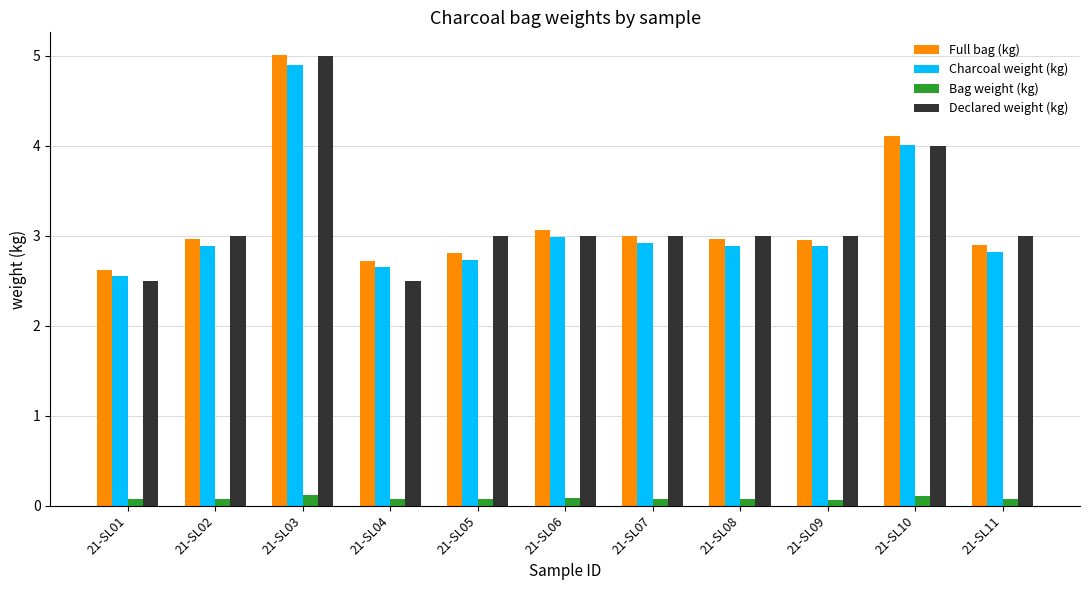

What is the sum of all Bag weight (kg) values?

0.9